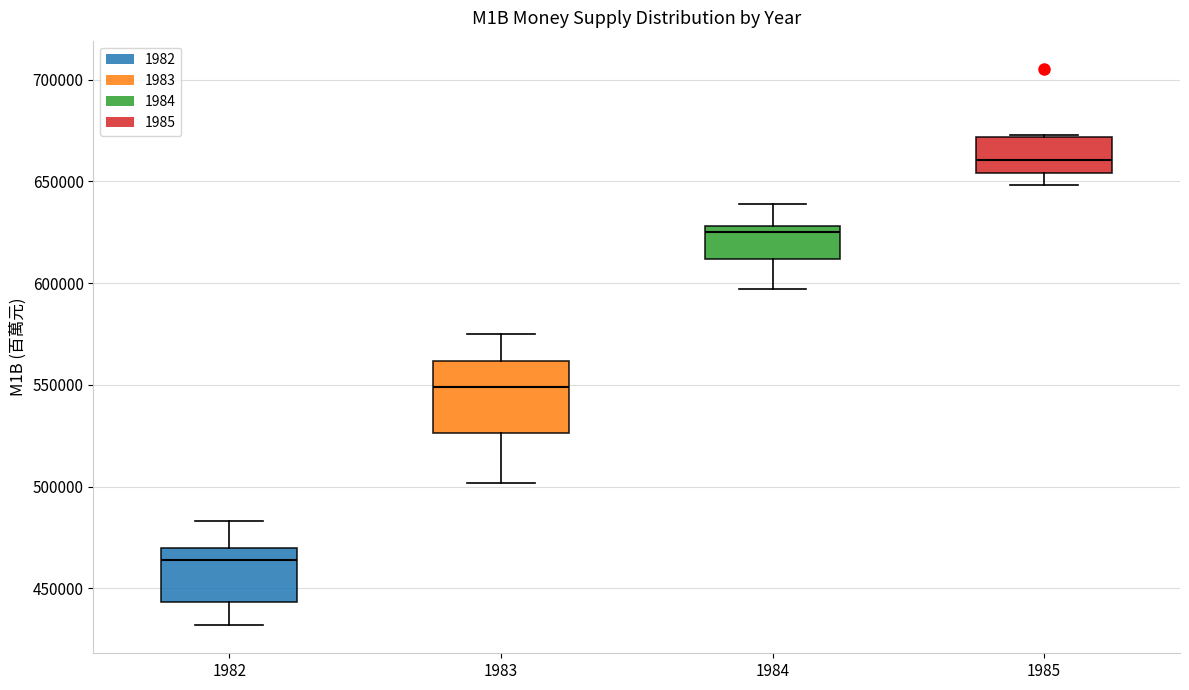

Comparing the boxes themselves (not the whiskers), which one is the tallest?

1983